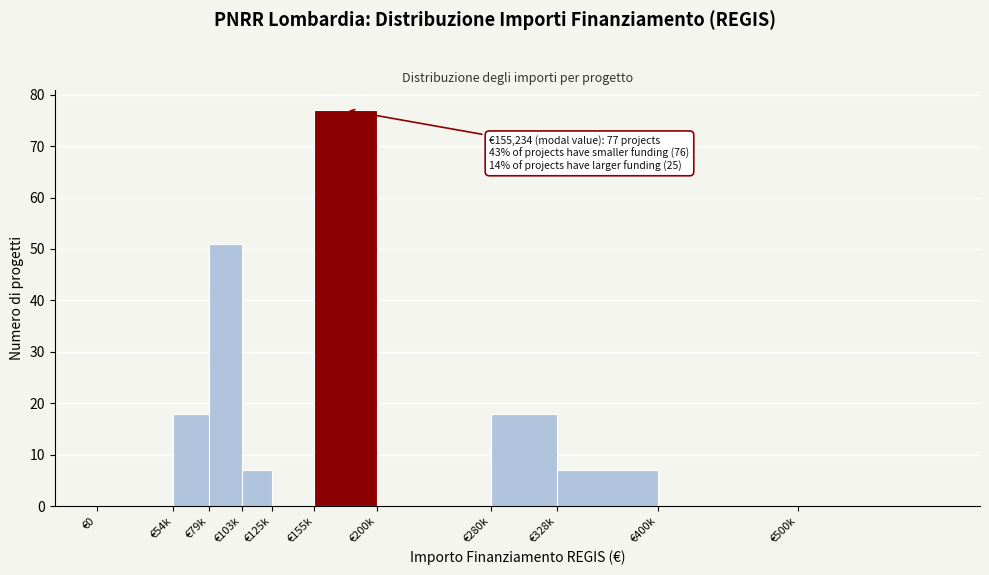

Reading left to right, list all the values displayed in this chart.

€0=0	€54k=18	€79k=51	€103k=7	€125k=0	€155k=77	€200k=0	€280k=18	€328k=7	€400k=0	€500k=0